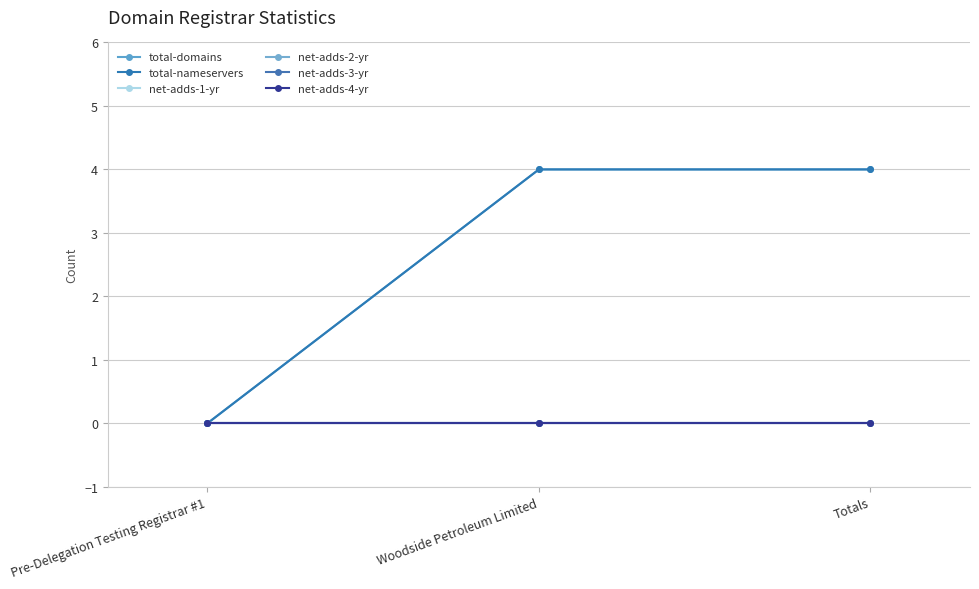

Which category has the lowest value across all series?

Pre-Delegation Testing Registrar #1